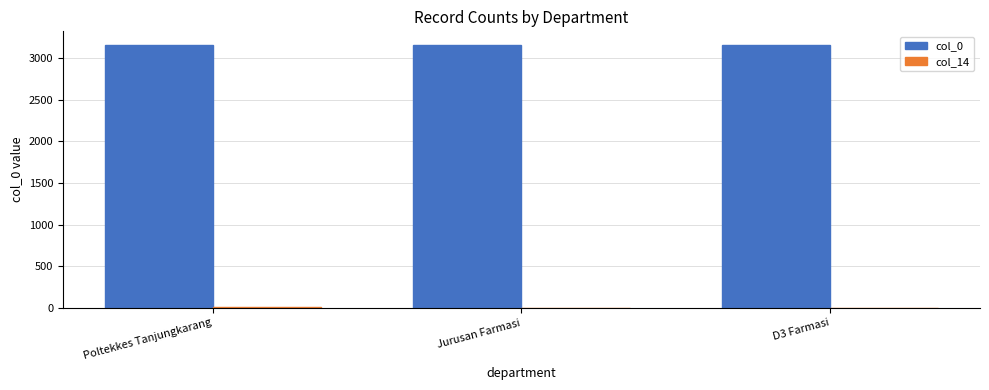

The value of col_0 at D3 Farmasi is 3161. True or false?

True